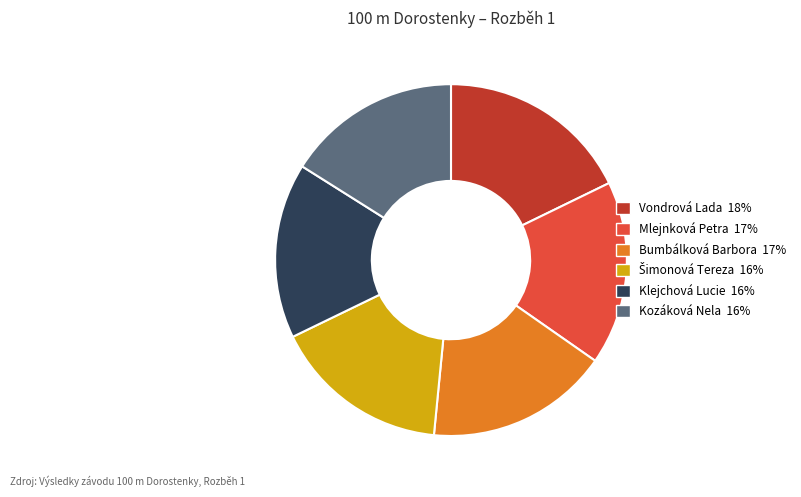

Does any single category account for the majority?

No